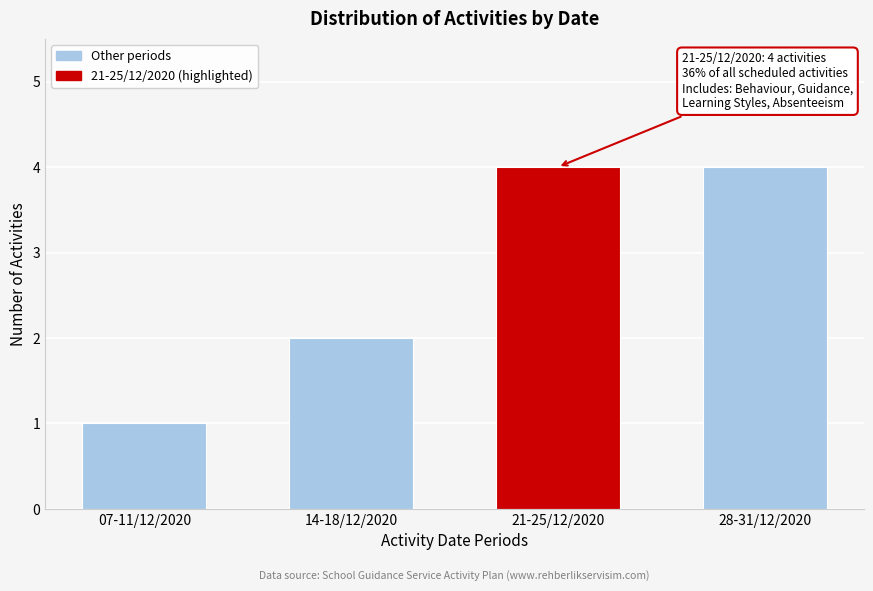

Reading left to right, what are all the values shown in this chart?

07-11/12/2020=1	14-18/12/2020=2	21-25/12/2020=4	28-31/12/2020=4